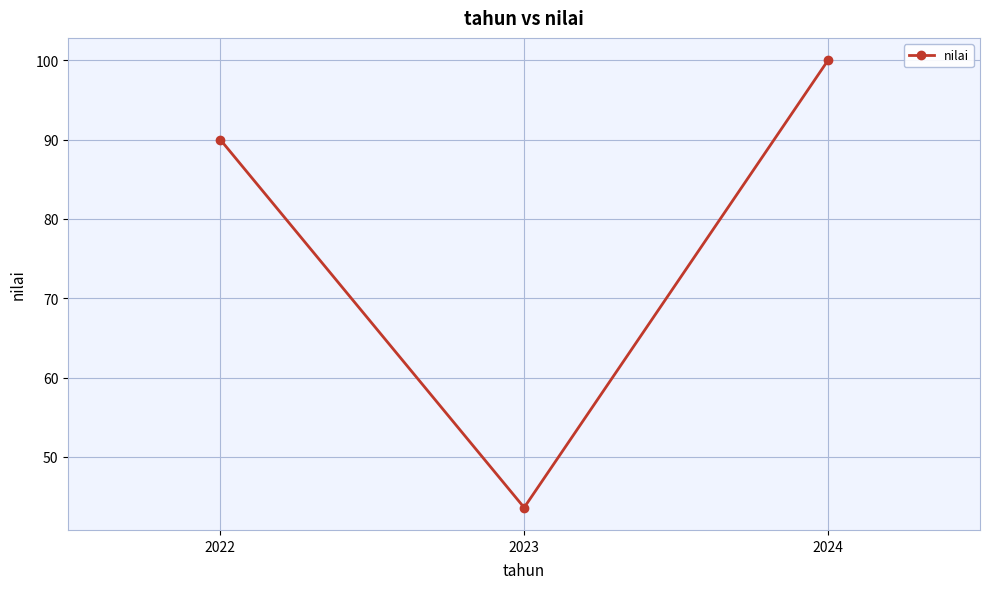

At which category does the chart reach its minimum across all series?

2023